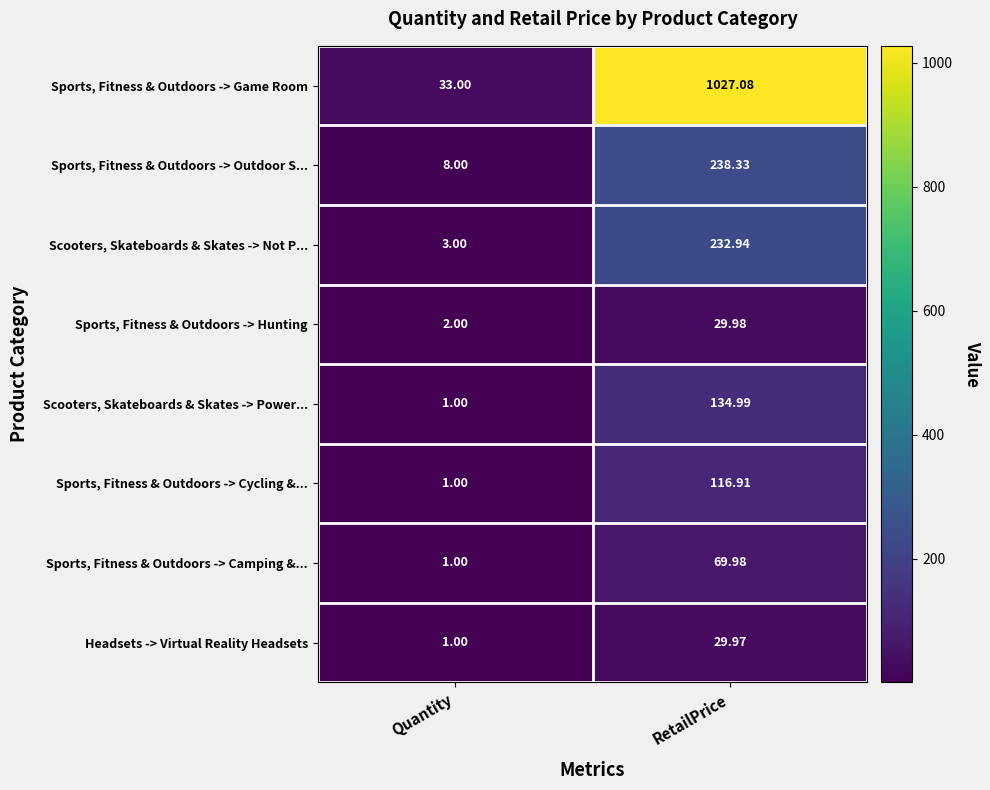

How many data points in Sports, Fitness & Outdoors -> Cycling &... are above 116?

1